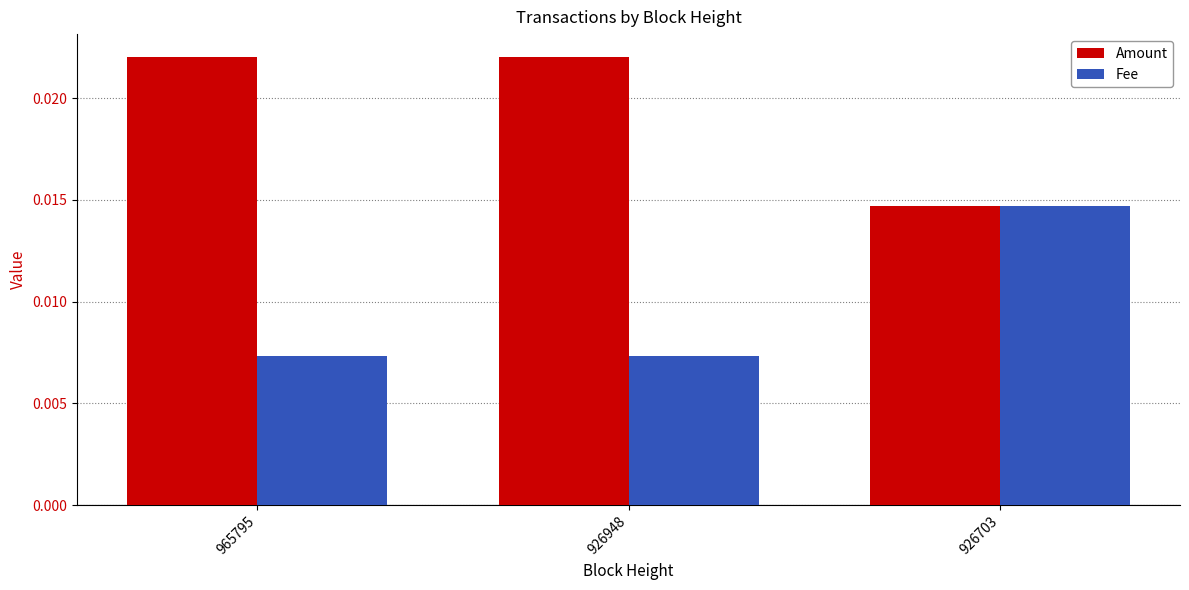

Is the value of Amount at 926703 greater than the value of Fee at 926948?

Yes